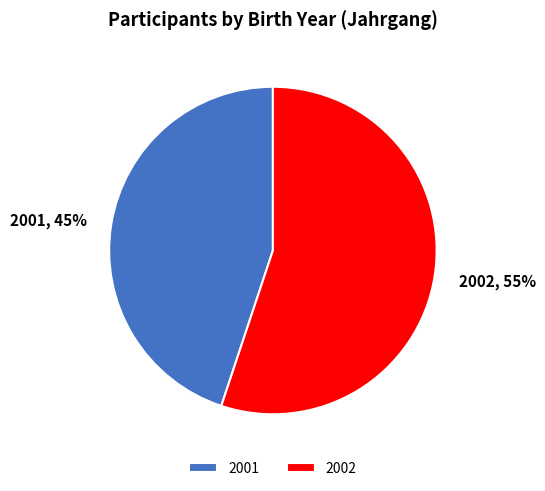

Which category has the smallest portion of the pie?

2001